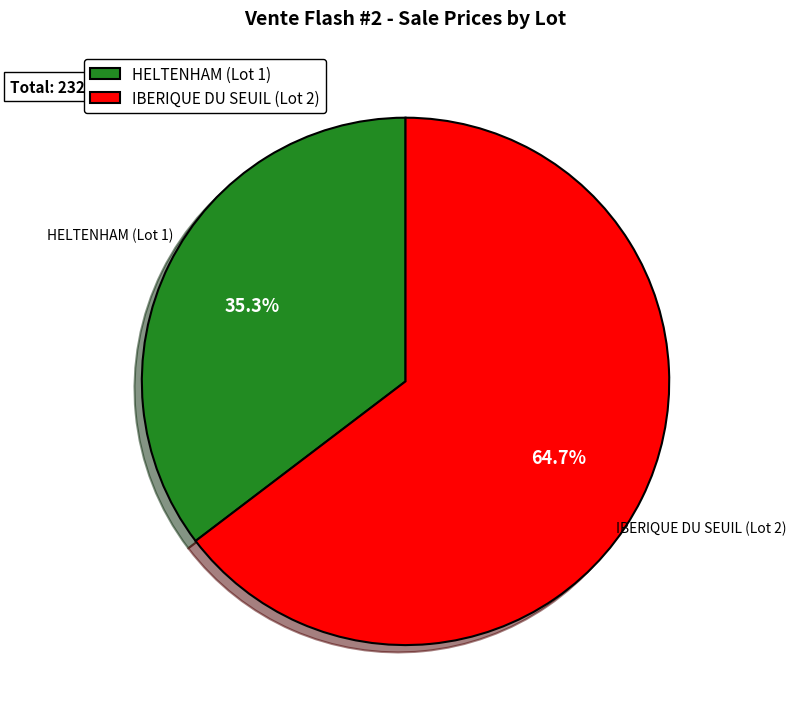

Which has a higher value, HELTENHAM (Lot 1) or IBERIQUE DU SEUIL (Lot 2)?

IBERIQUE DU SEUIL (Lot 2)